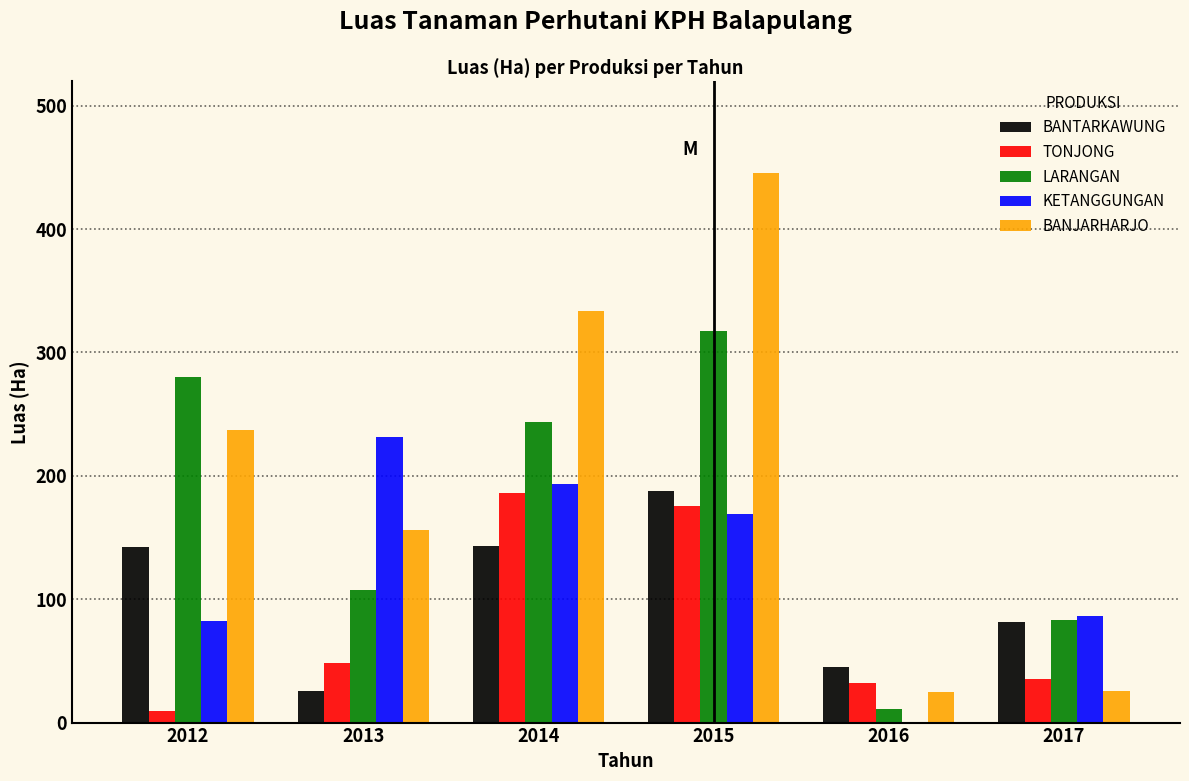

What is the sum of all TONJONG values?

486.3